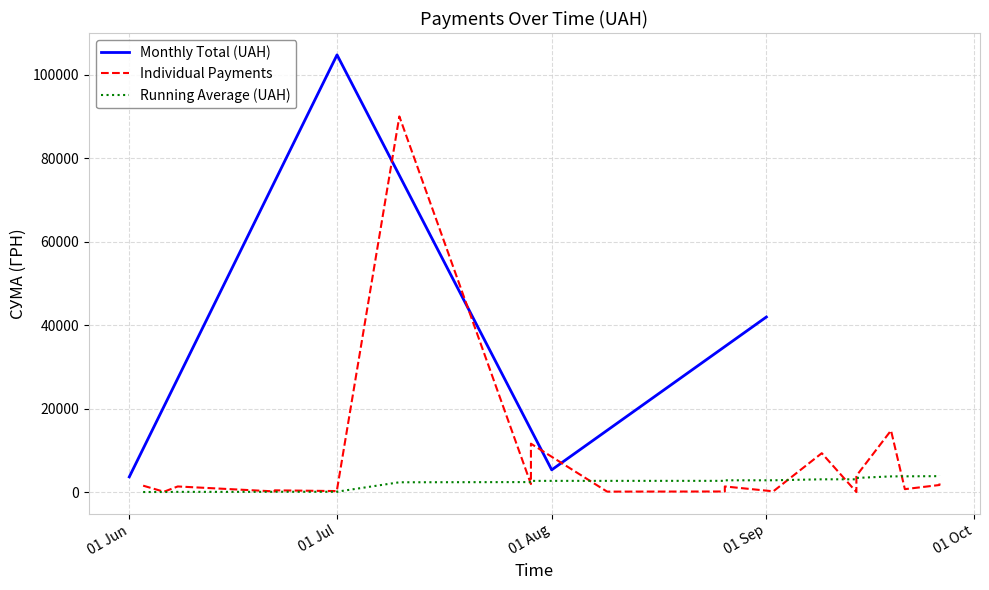

What value does the data have at 26.08.2016?

1373.5